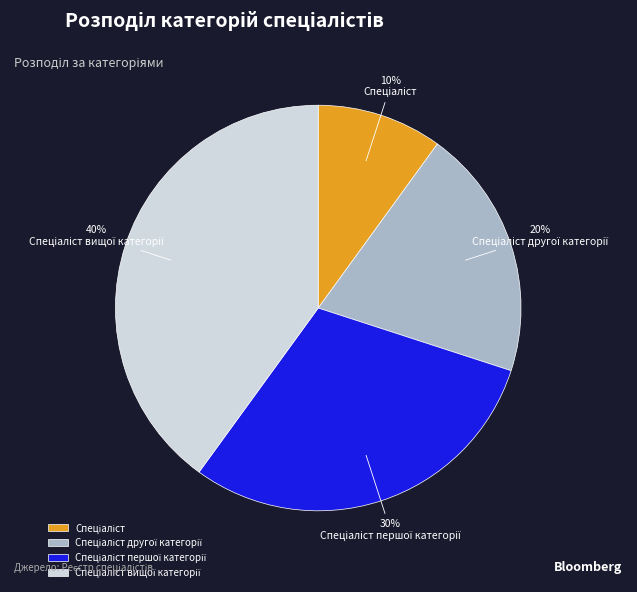

Is there a majority slice in this chart?

No